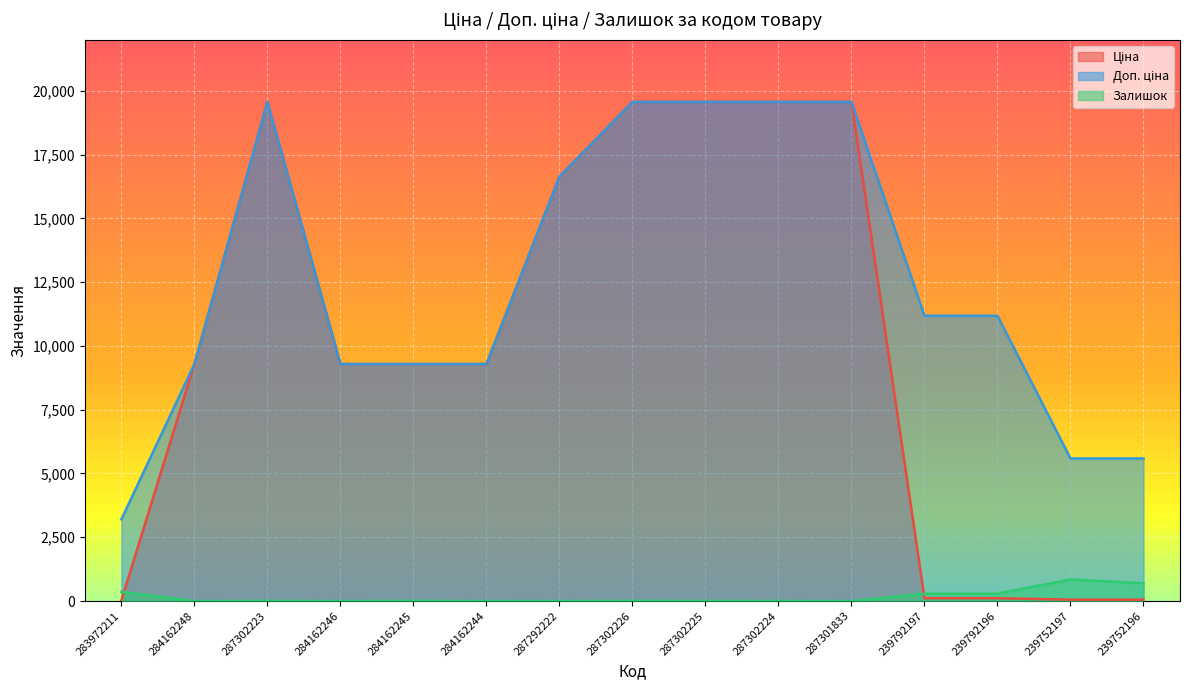

Reading left to right, extract all data points from this chart.

Ціна: 32.0	9290.5	19564.9	9290.5	9290.5	9290.5	16636.8	19564.9	19564.9	19564.9	19564.9	111.8	111.8	55.9	55.9
Доп. ціна: 3205.0	9290.5	19564.9	9290.5	9290.5	9290.5	16636.8	19564.9	19564.9	19564.9	19564.9	11182.0	11182.0	5591.0	5591.0
Залишок: 360.0	0.0	7.0	0.0	8.0	0.0	1.0	7.0	5.0	3.0	0.0	289.0	290.0	845.0	698.0